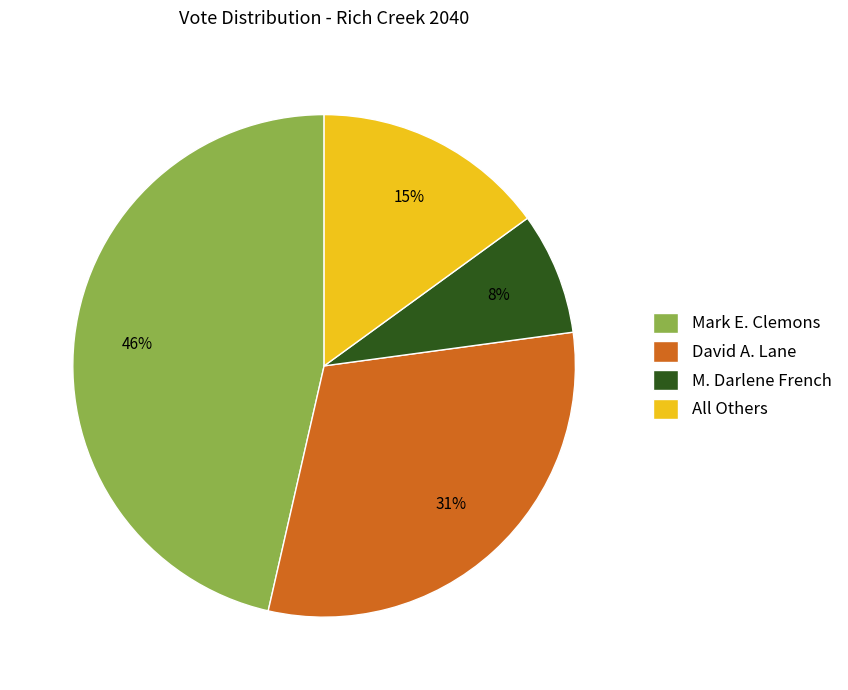

True or false: Mark E. Clemons accounts for 53% of the total.

False